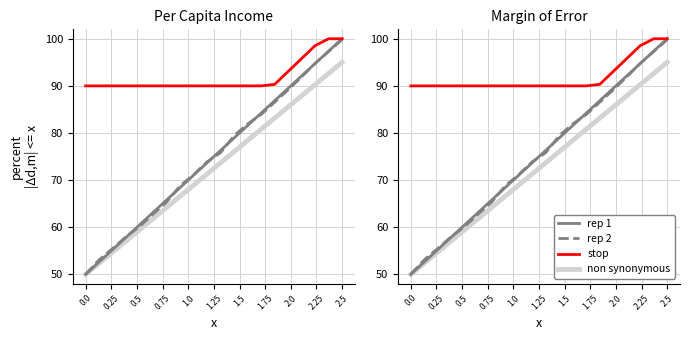

True or false: rep 2 has more than 2 points higher than both neighbors.

False